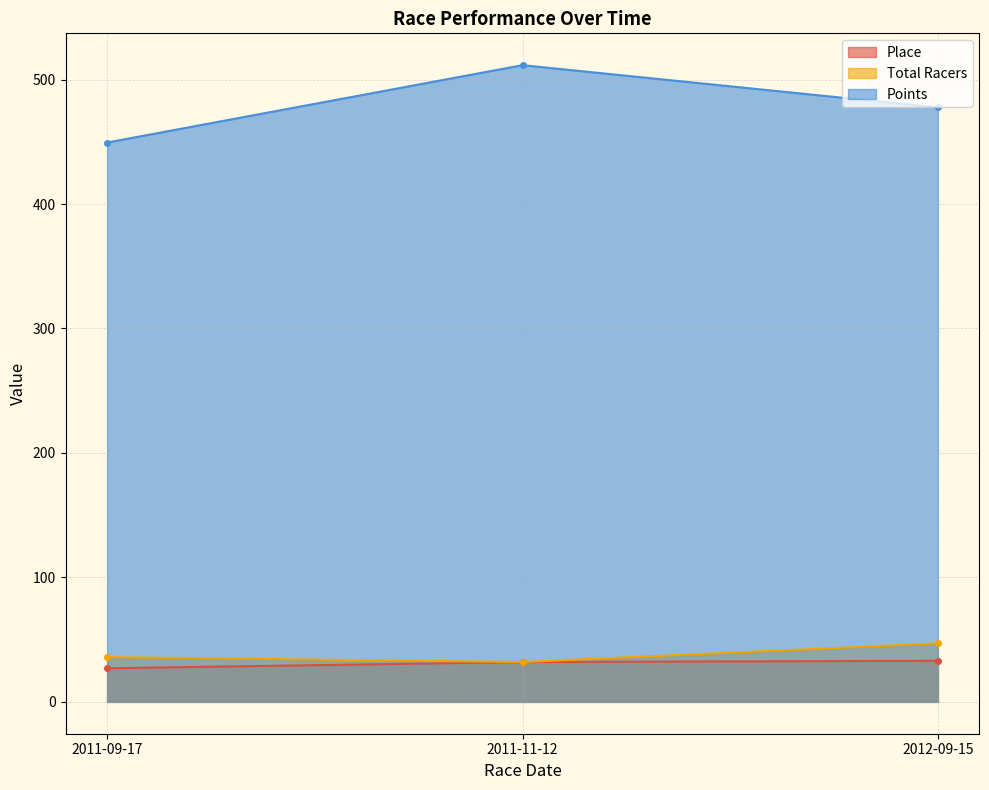

Where is Points nearest to the value 480?

2012-09-15